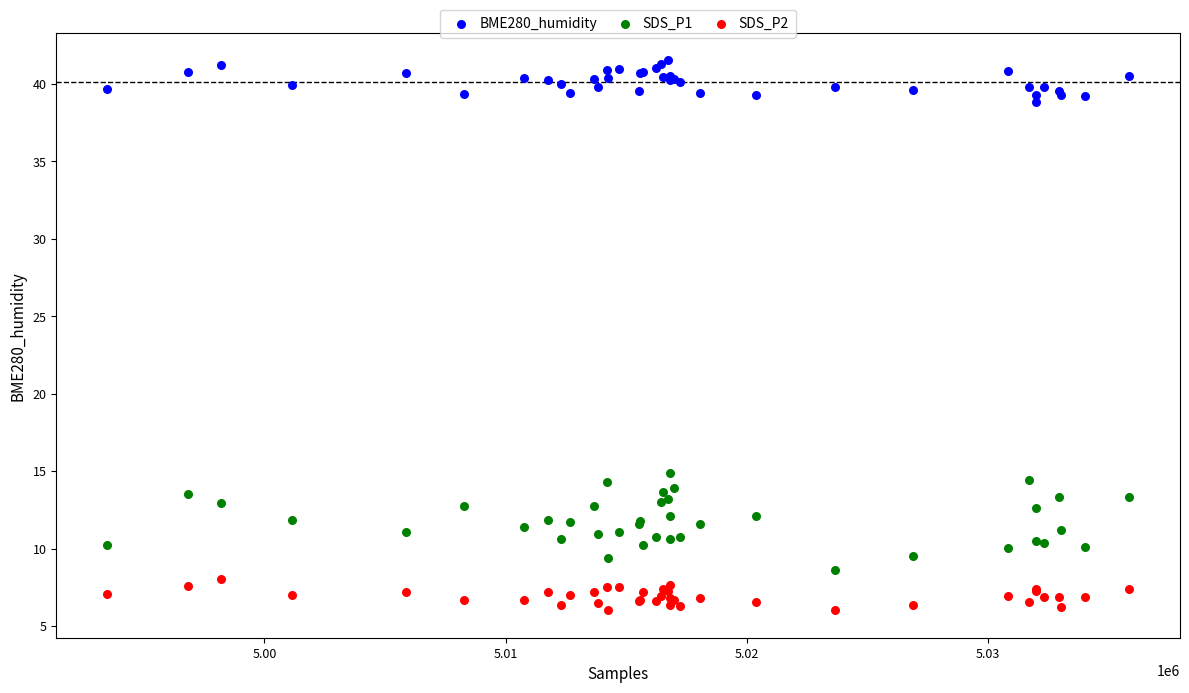

What are all the series names shown in the legend?

BME280_humidity, SDS_P1, SDS_P2